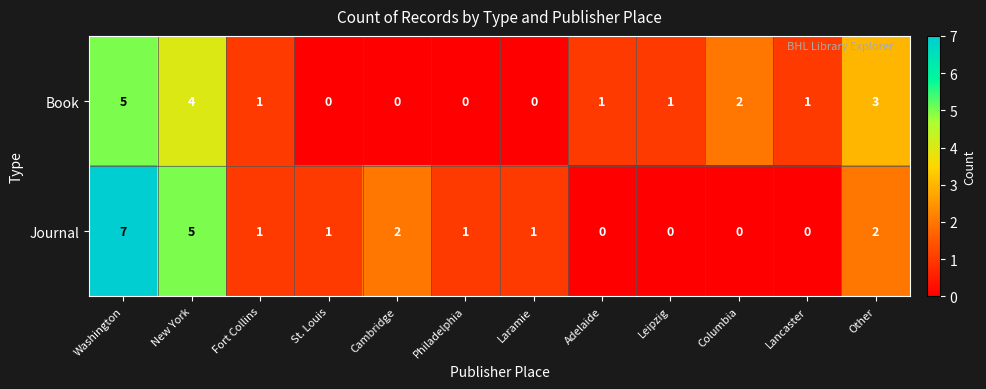

At which label does Journal reach its peak?

Washington